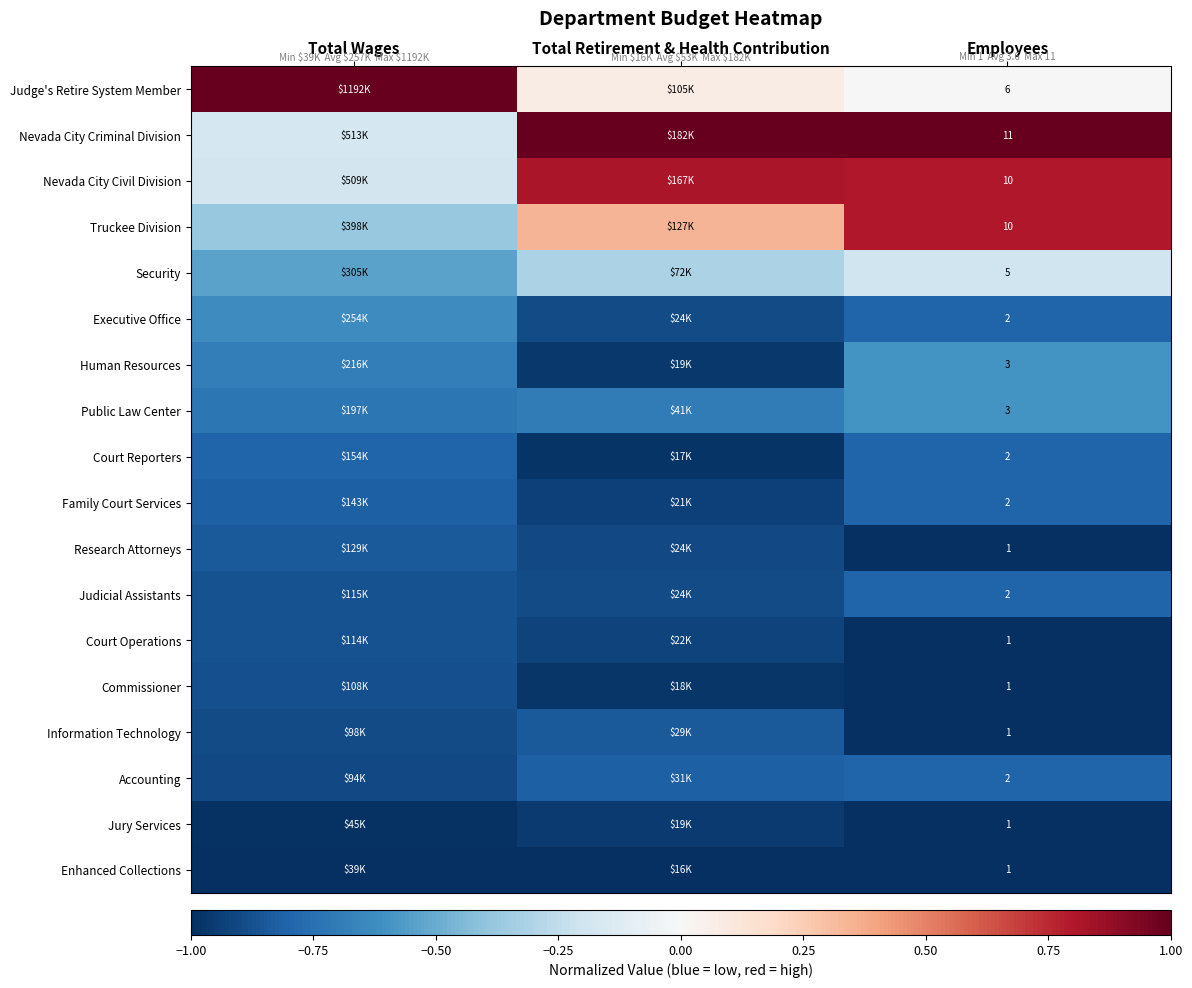

Rank the series at Employees from highest to lowest value.

Nevada City Criminal Division, Nevada City Civil Division, Truckee Division, Judge's Retire System Member, Security, Human Resources, Public Law Center, Executive Office, Court Reporters, Family Court Services, Judicial Assistants, Accounting, Research Attorneys, Court Operations, Commissioner, Information Technology, Jury Services, Enhanced Collections